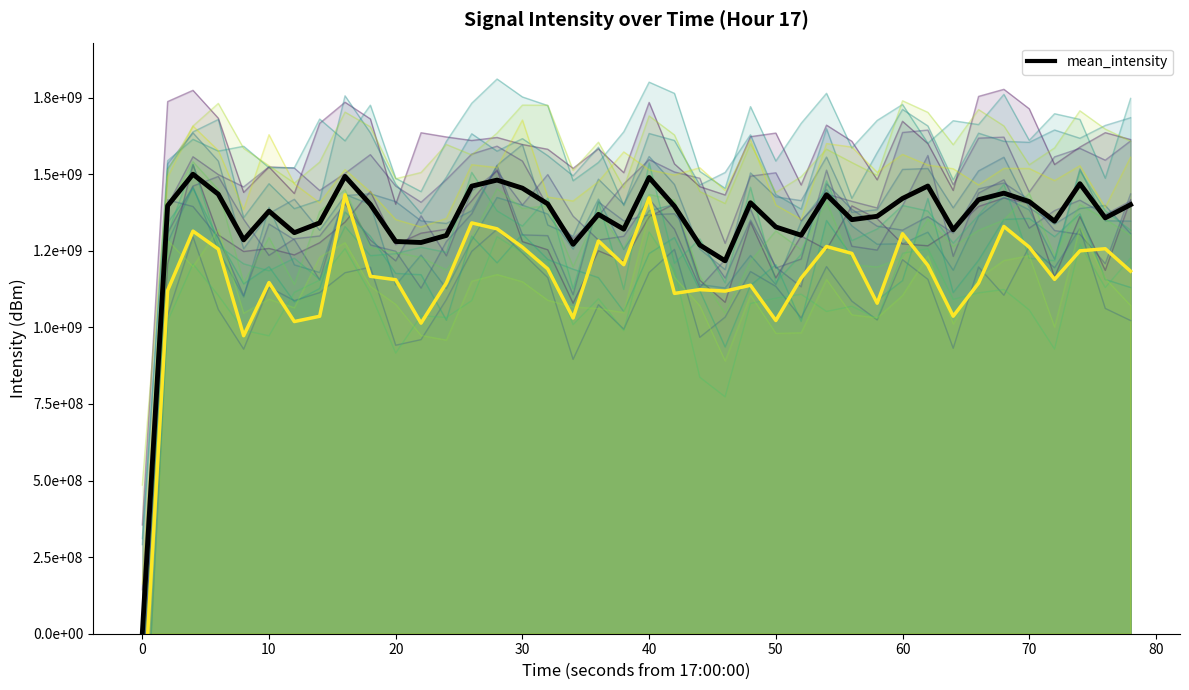

Does the chart have visible grid lines?

No